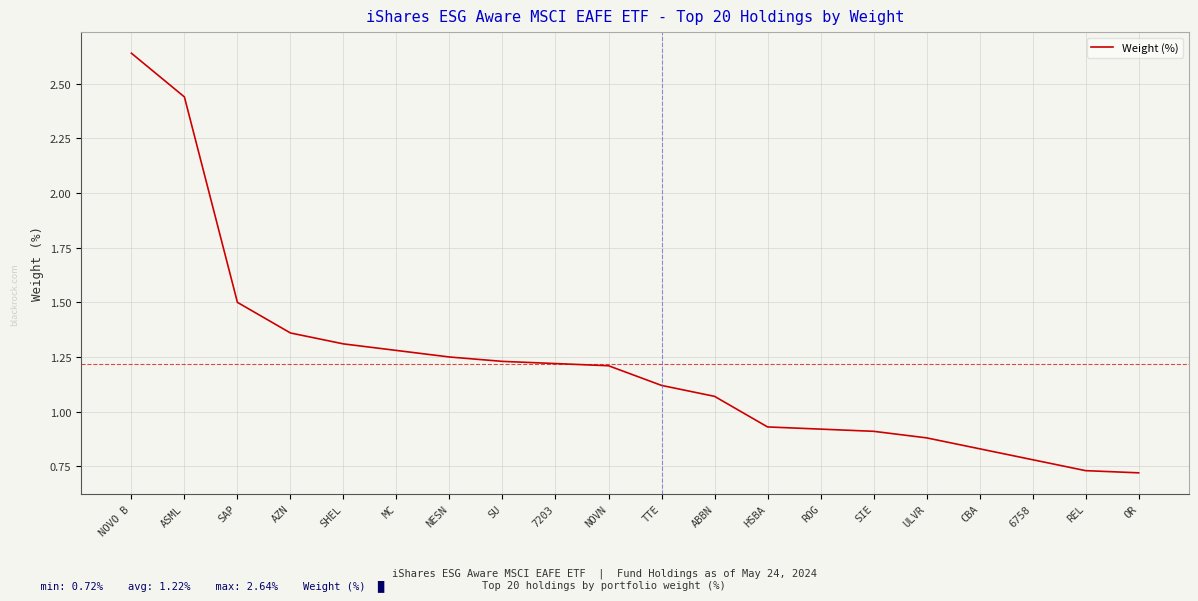

Is it true that the value at SU is 1.2?

True